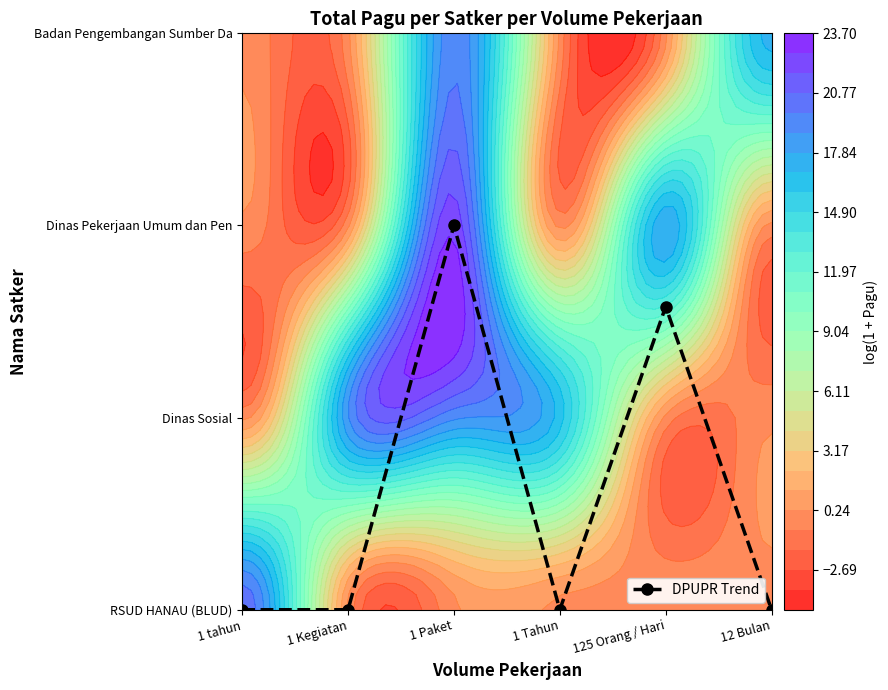

List the labels in order of value, smallest first.

1 tahun, 1 Kegiatan, 1 Tahun, 12 Bulan, 125 Orang / Hari, 1 Paket